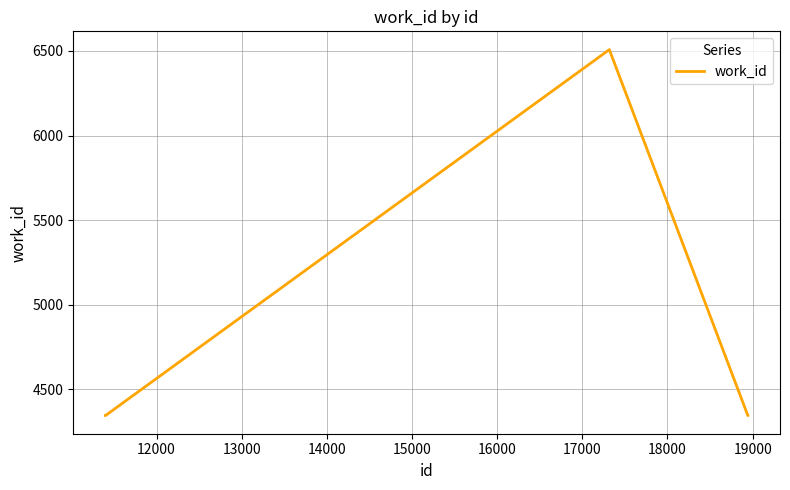

How many series are shown in this chart?

1